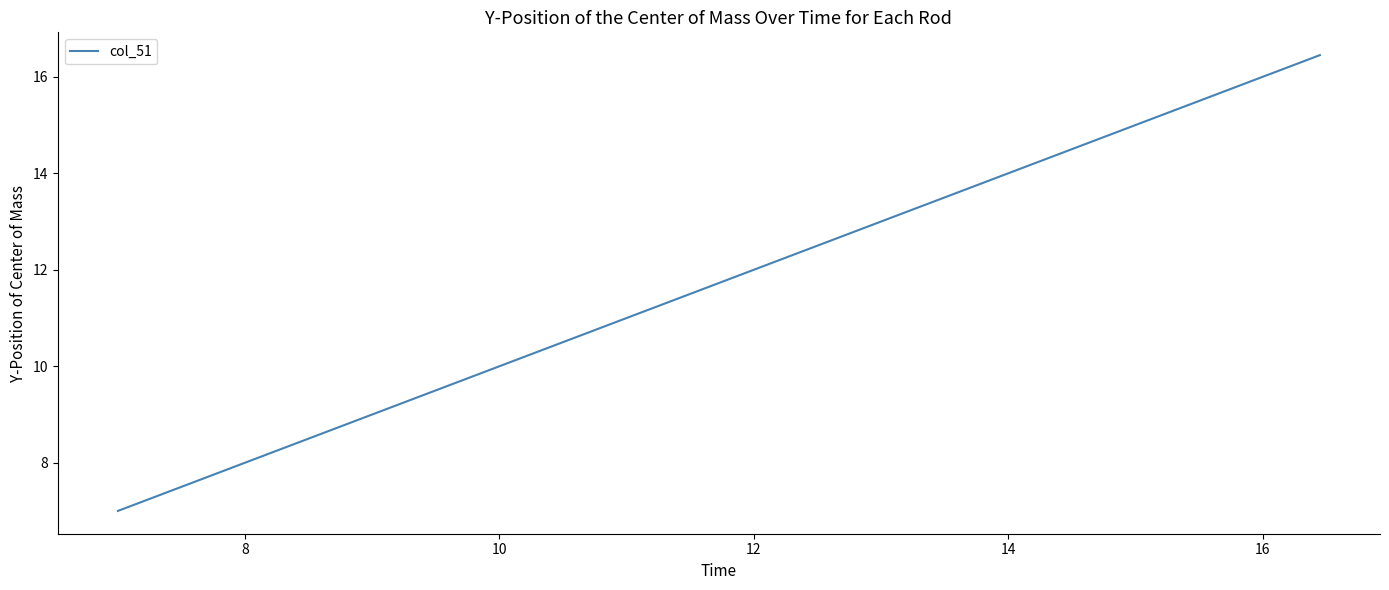

What is the difference between the maximum and second lowest values?

9.3